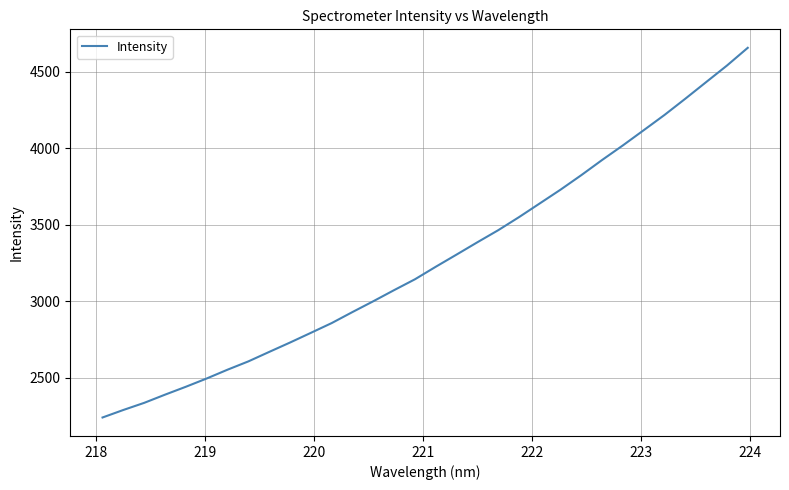

What is the greatest value displayed?

4655.1